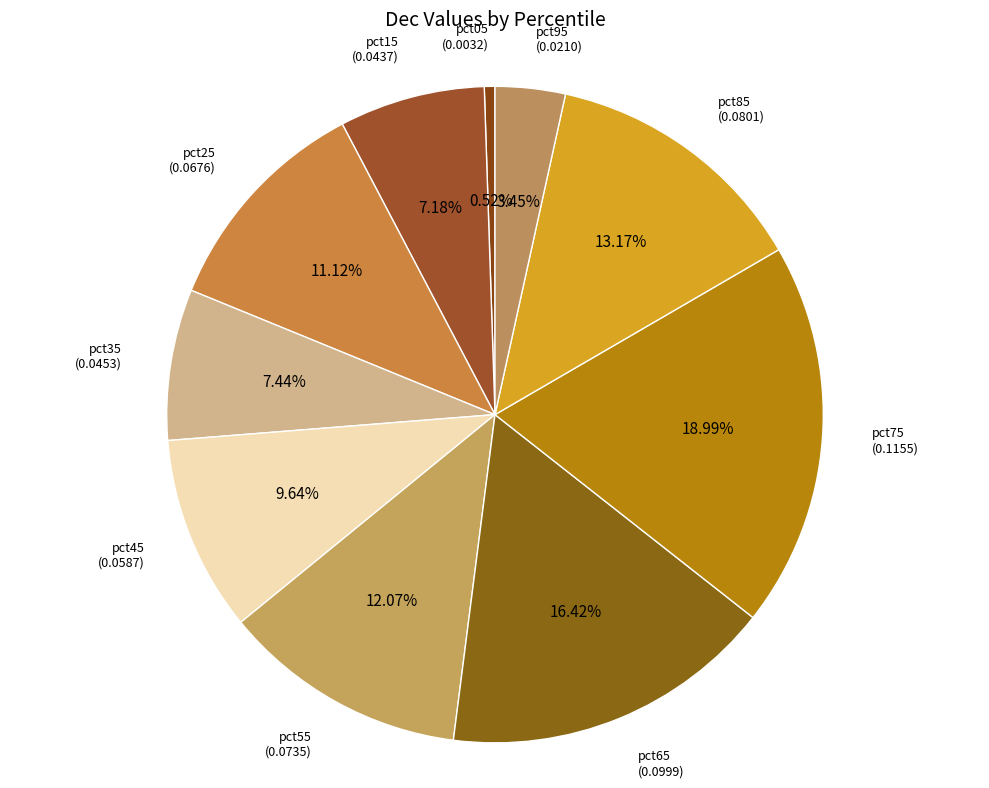

Count the number of slices in the pie.

10